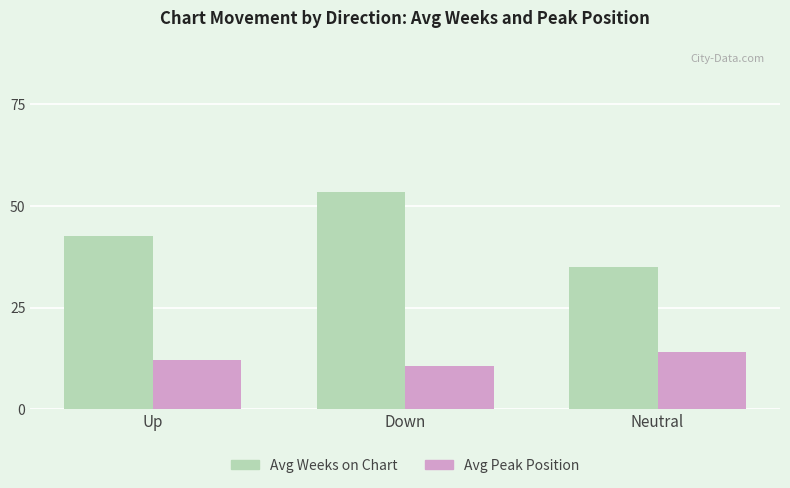

At which category does the chart reach its minimum across all series?

Down